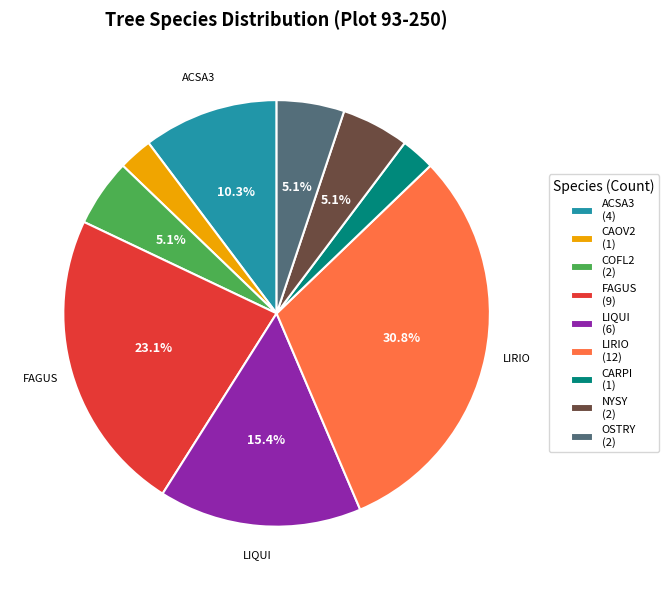

How many segments does this pie chart have?

9